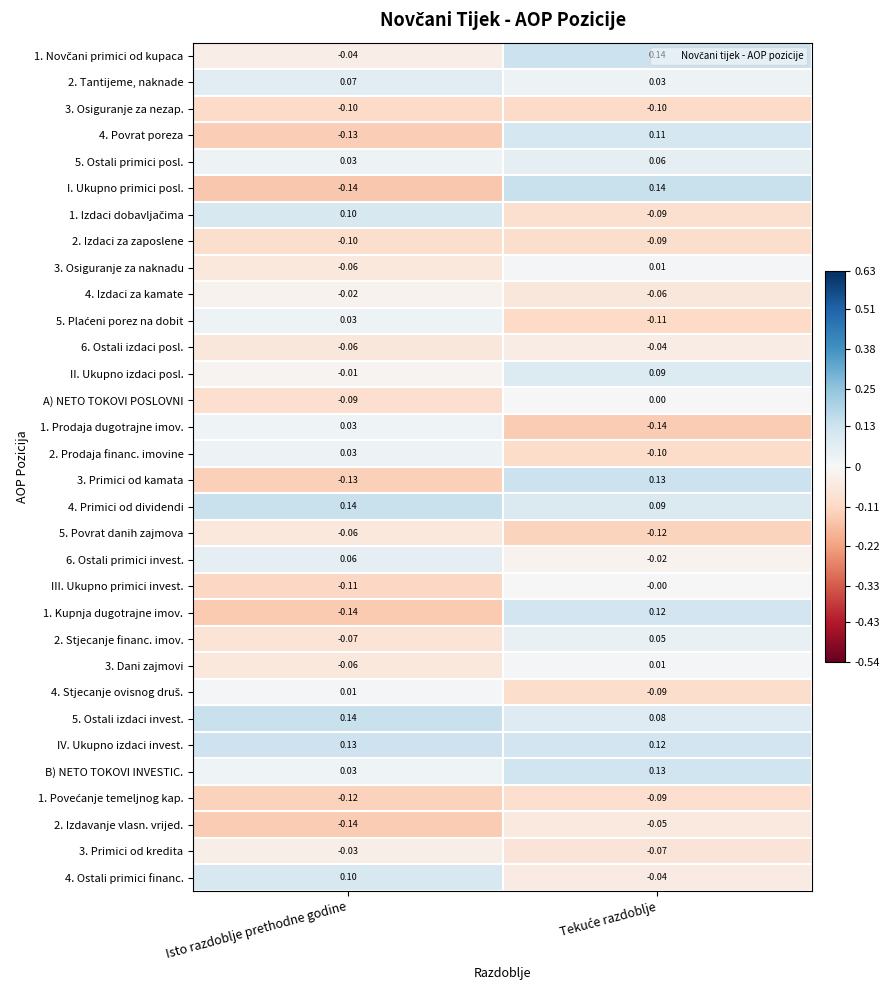

At which label is 3. Primici od kamata closest to 0?

Isto razdoblje prethodne godine